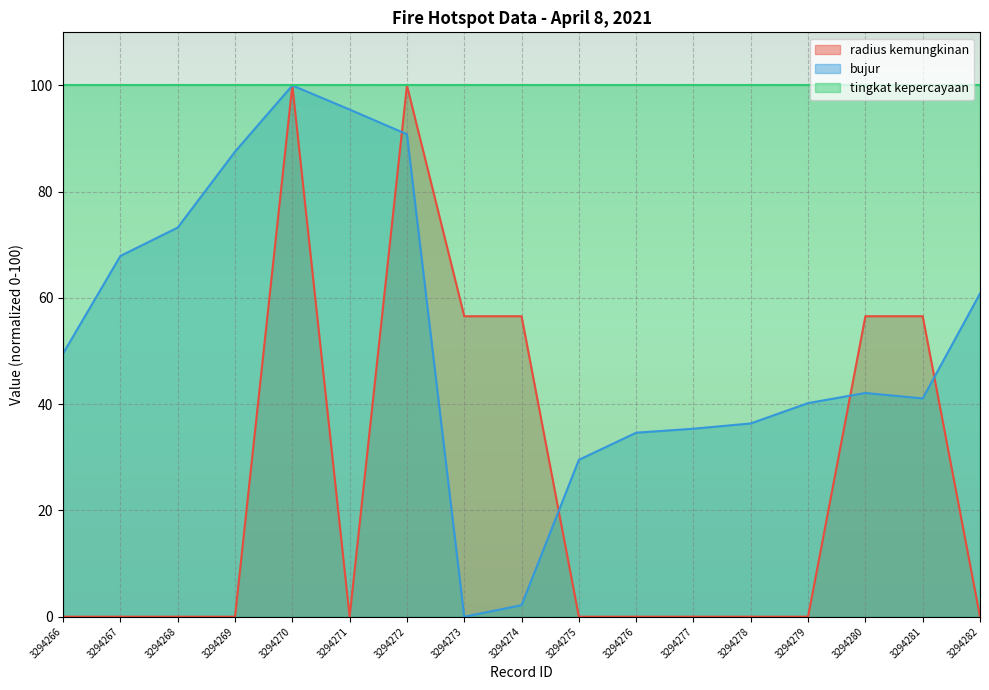

Which series has the widest spread of values?

radius kemungkinan